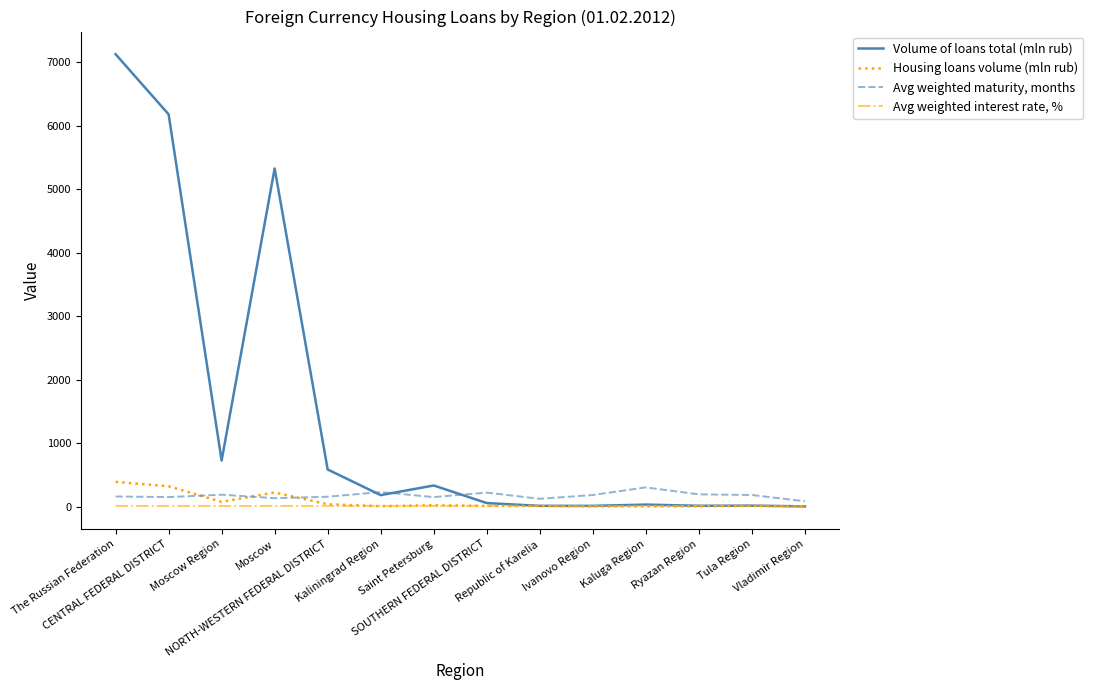

What is the greatest value displayed?

7129.0